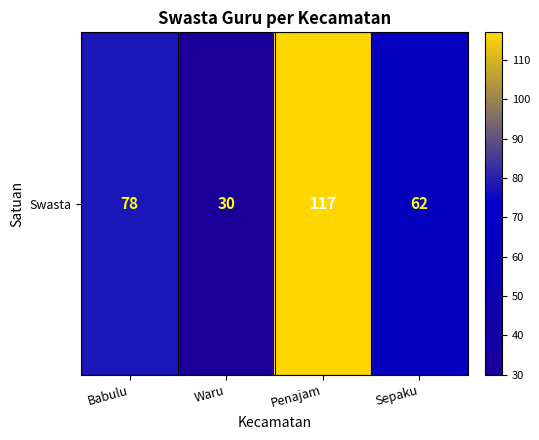

What is the difference between the second highest and second lowest values?

16